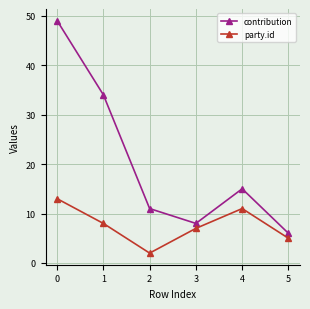

What is the total value across all series at 0?

62